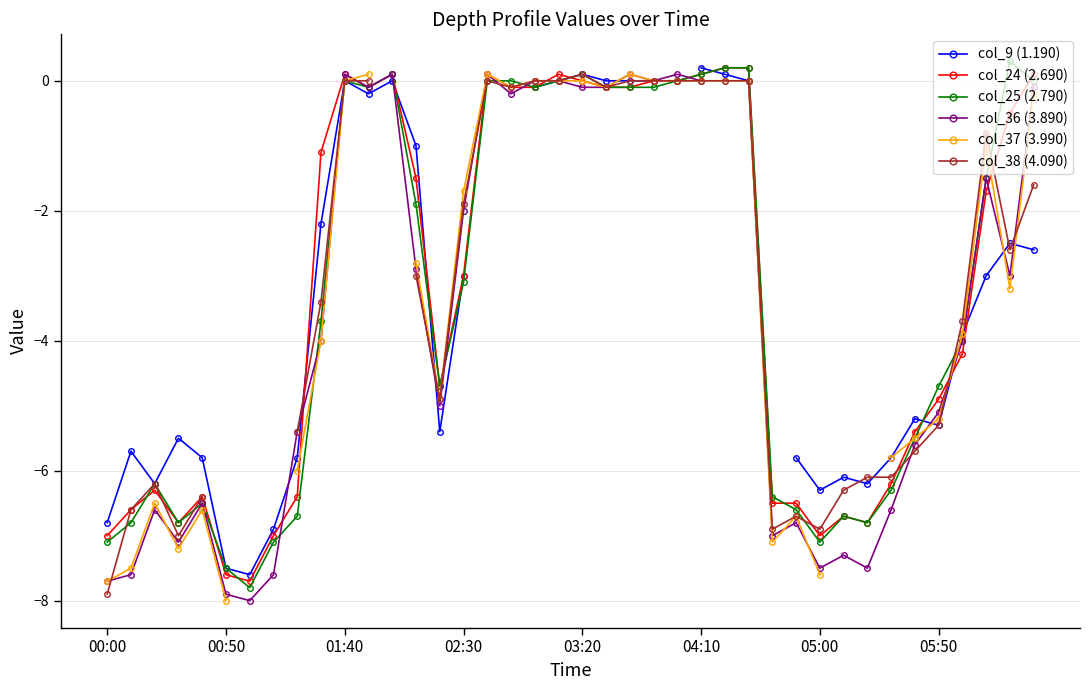

True or false: col_25 (2.790) has a value of 0.1 at 03:20.

True